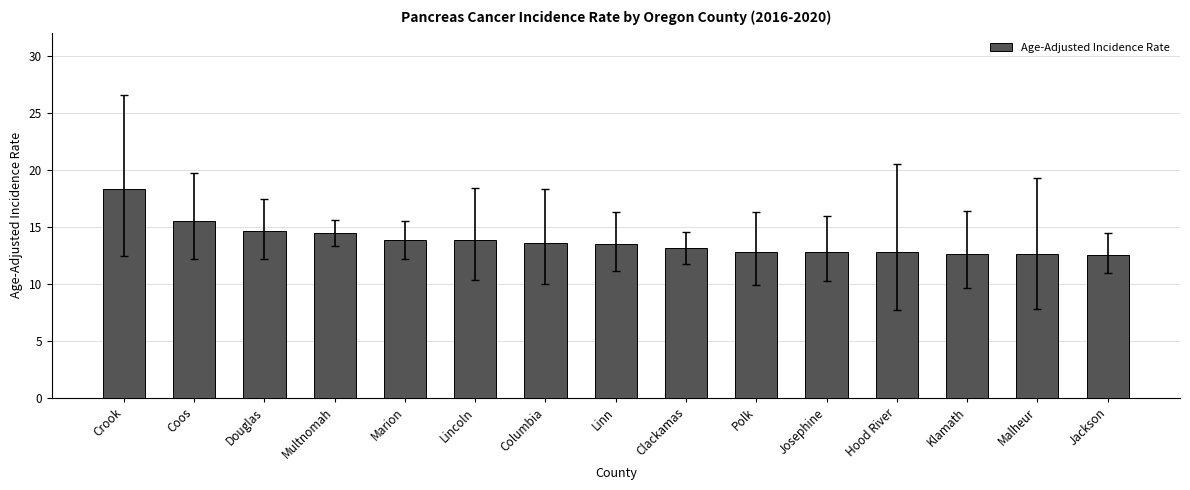

What value does the data have at Malheur?

12.6